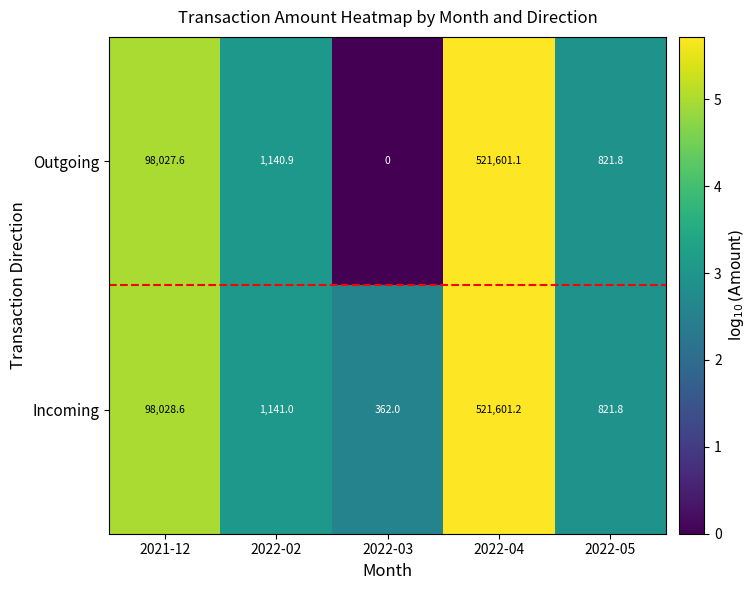

At which label does Incoming first exceed 1141?

2021-12